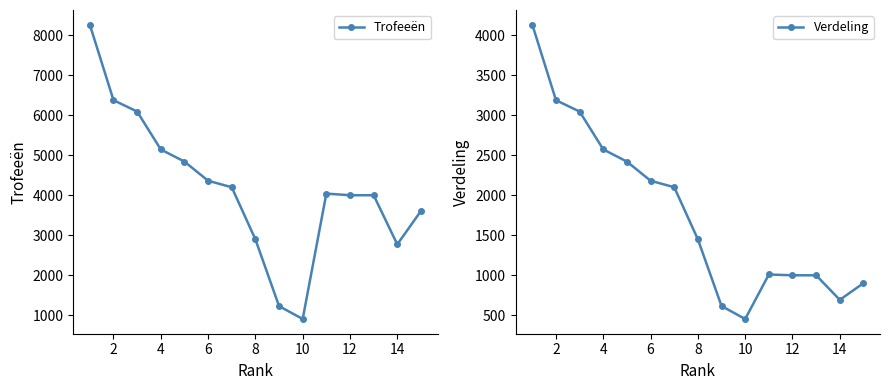

Reading left to right, transcribe all the data shown in this chart.

Trofeeën: 8260	6375	6091	5144	4841	4363	4200	2899	1232	909	4041	4001	4001	2773	3608
Verdeling: 4130	3187	3045	2572	2420	2181	2100	1449	616	454	1010	1000	1000	693	902